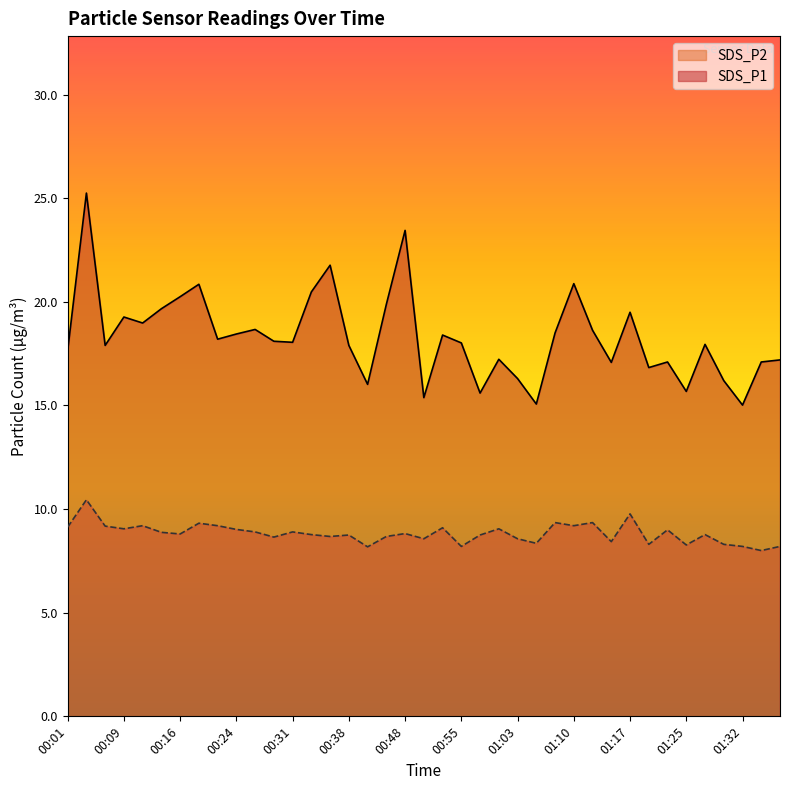

The value of SDS_P2 at 00:24 is 9.0. True or false?

True